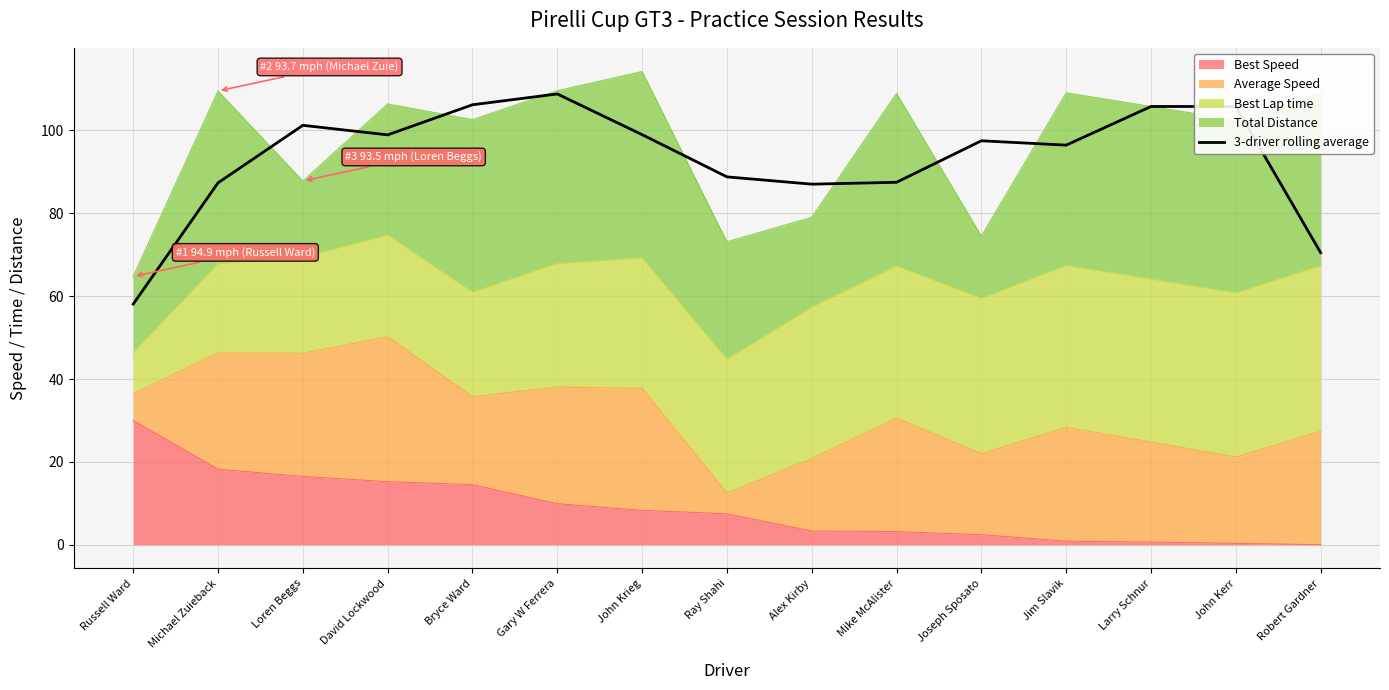

True or false: the data shows 87.0 at Alex Kirby.

True